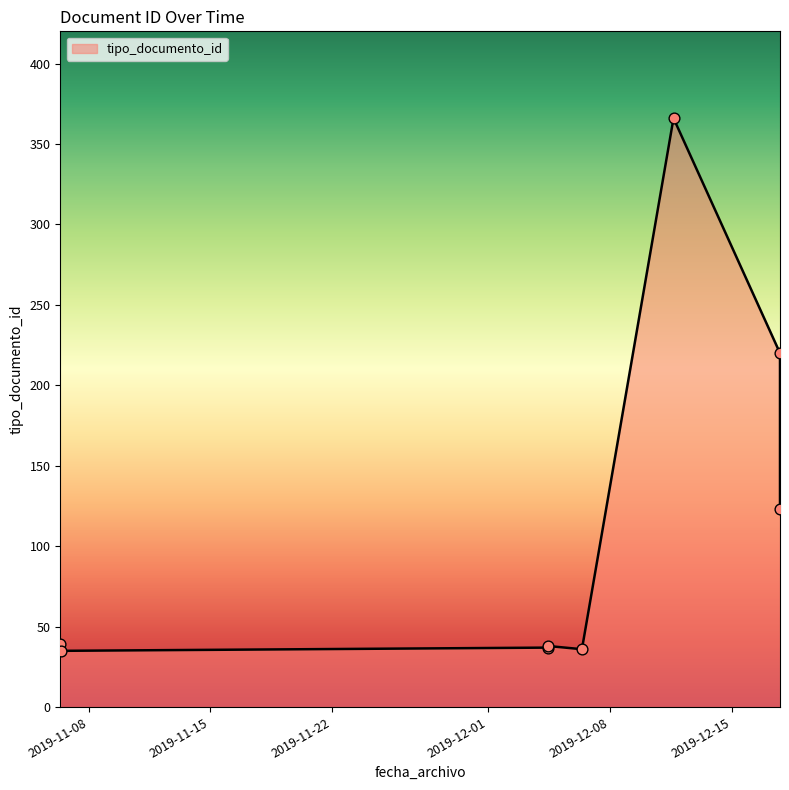

What is the change in value from 2019-12-06 09:04:27 to 2019-12-17 18:30:30?

+184